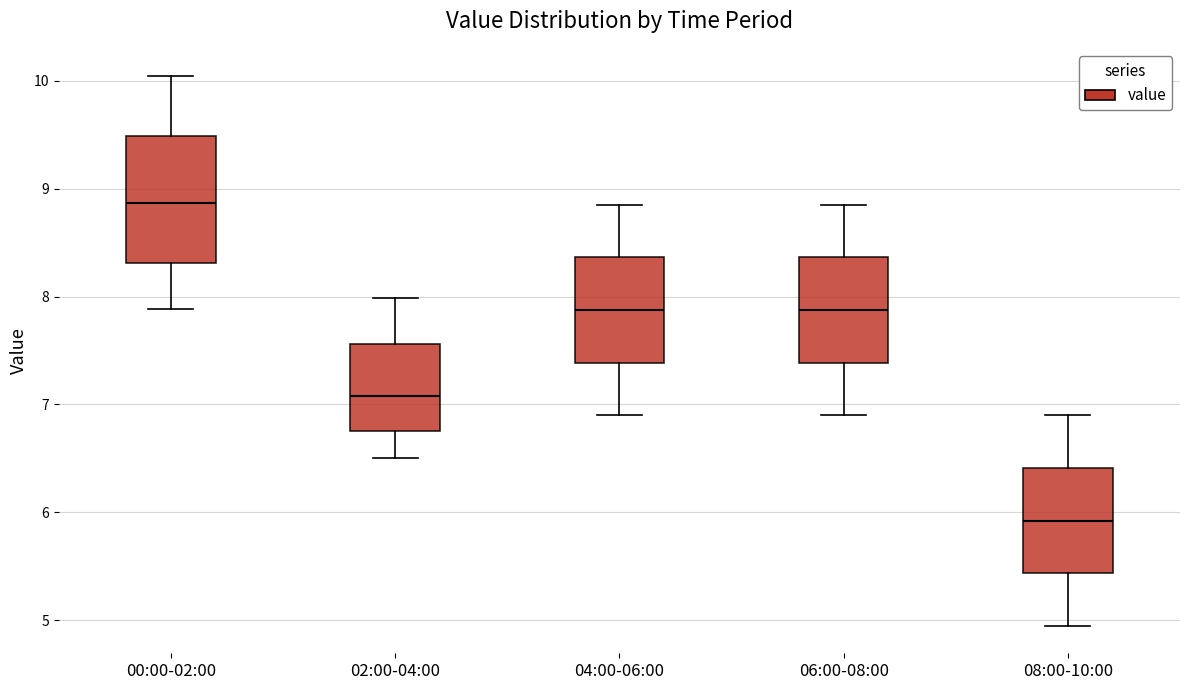

Which box's median line is the highest?

00:00-02:00